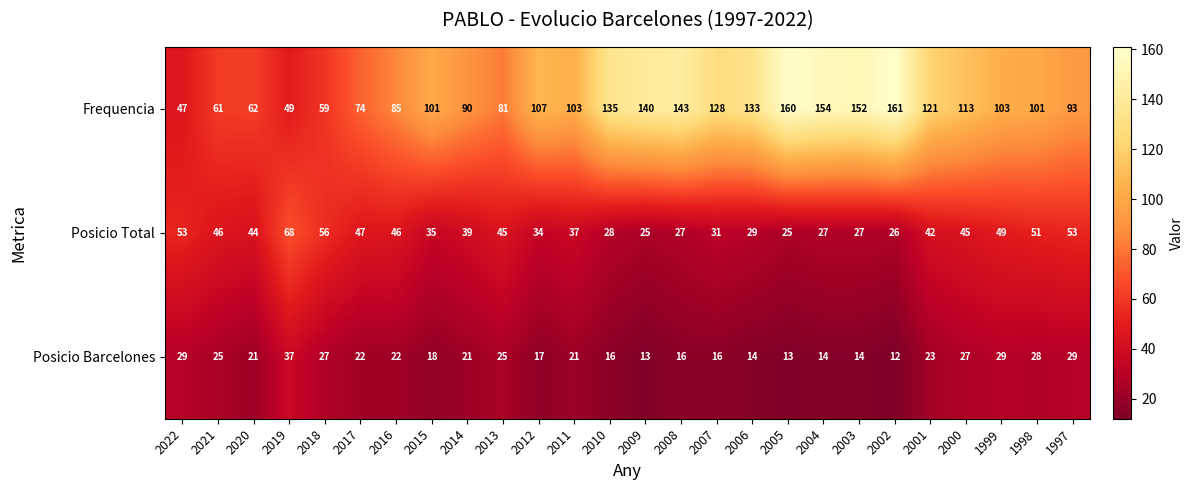

At which label does Posicio Total reach its peak?

2019